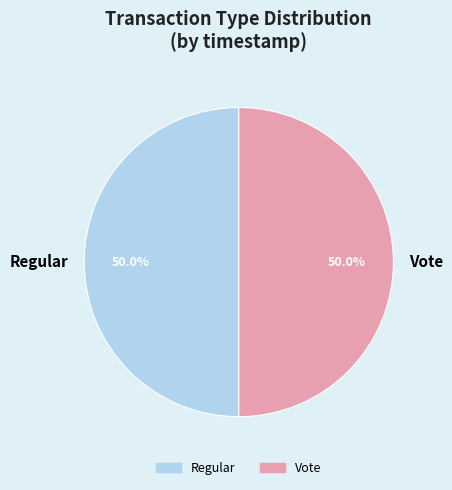

How many segments does this pie chart have?

2